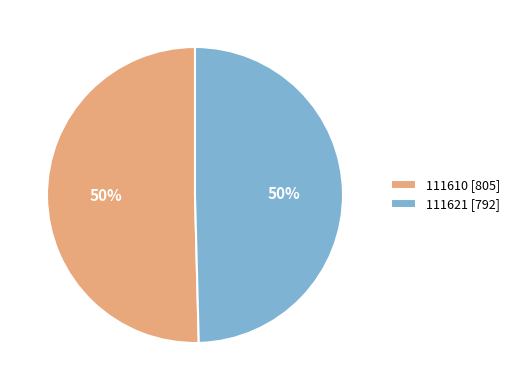

Approximately how many times larger is the value at 111610 [805] compared to 111621 [792]?

1.0